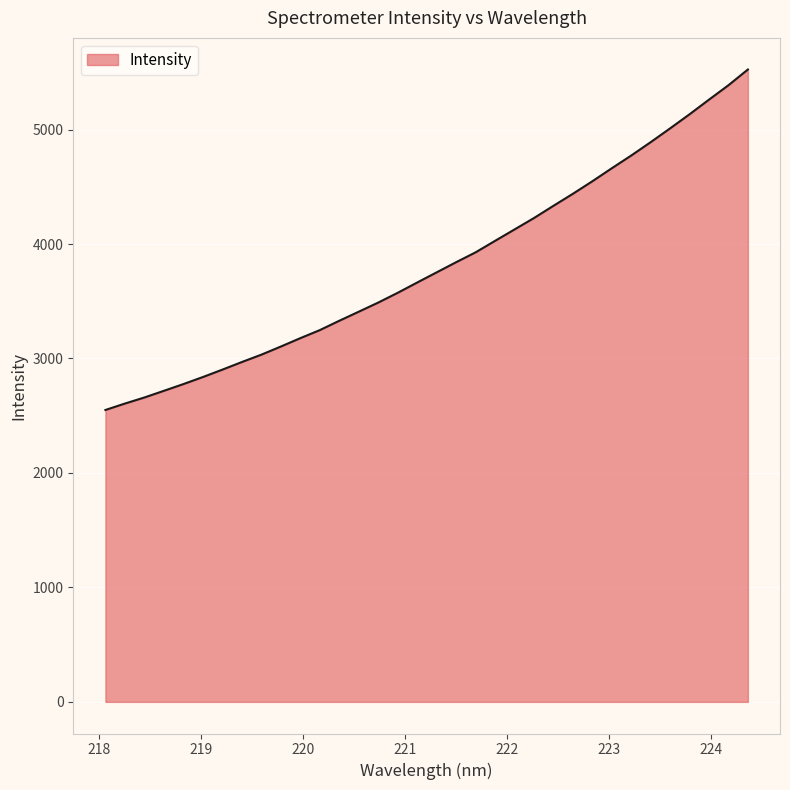

What is the difference between the maximum and minimum values?

2974.6